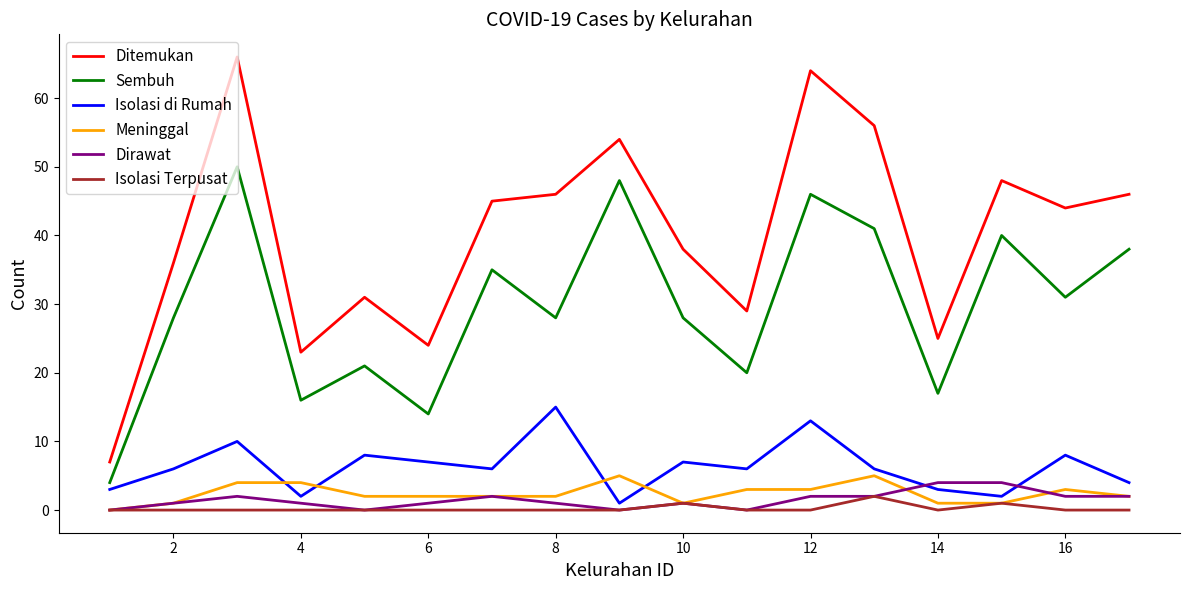

What is the lowest value of the Ditemukan series?

7